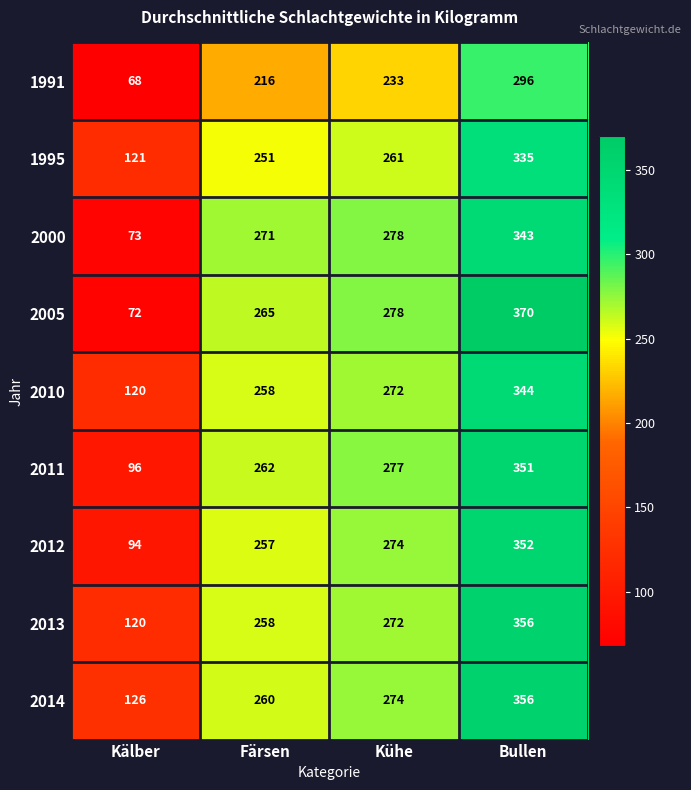

The 2014 series shows 84 at Kälber. True or false?

False